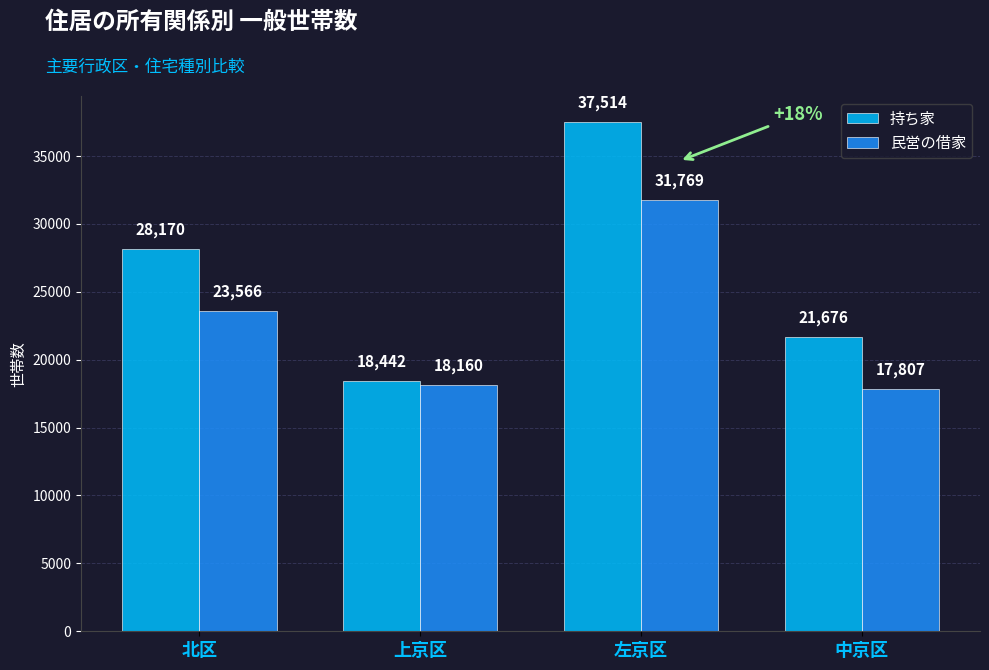

What is the smallest value displayed?

17807